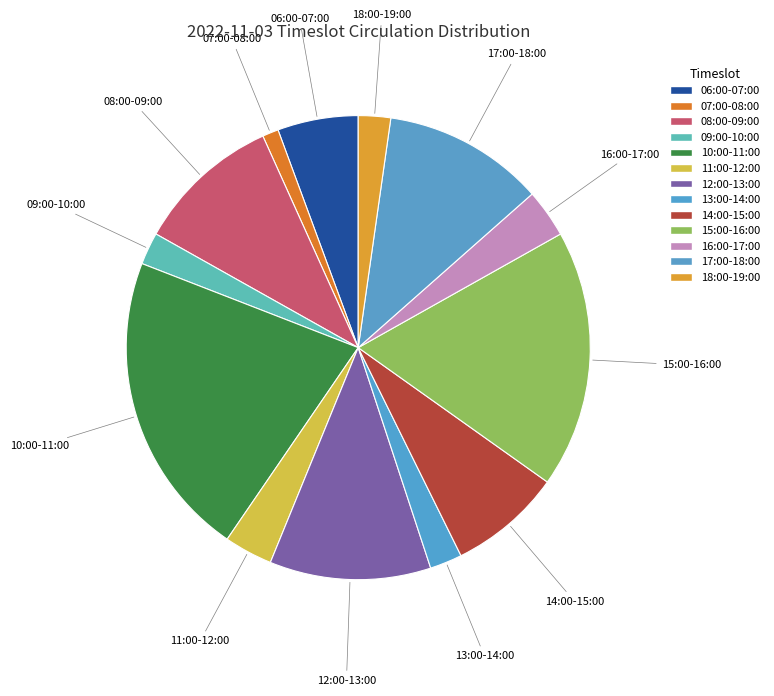

Is 08:00-09:00 the majority of the pie?

No